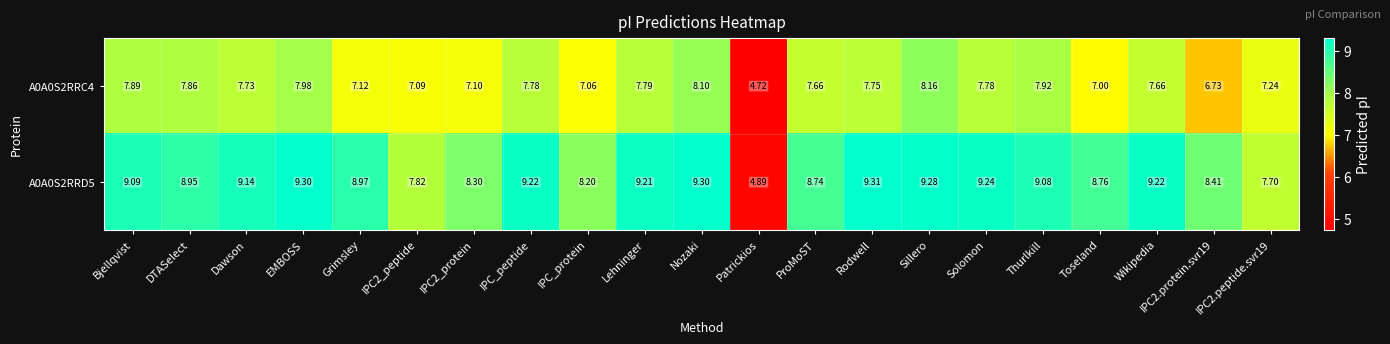

Which series has the largest range (max minus min)?

A0A0S2RRD5